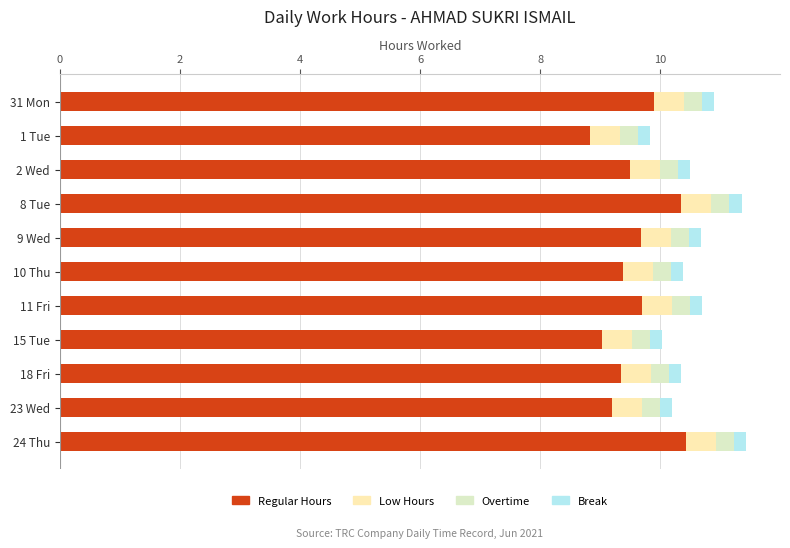

Count the number of categories in the chart.

11